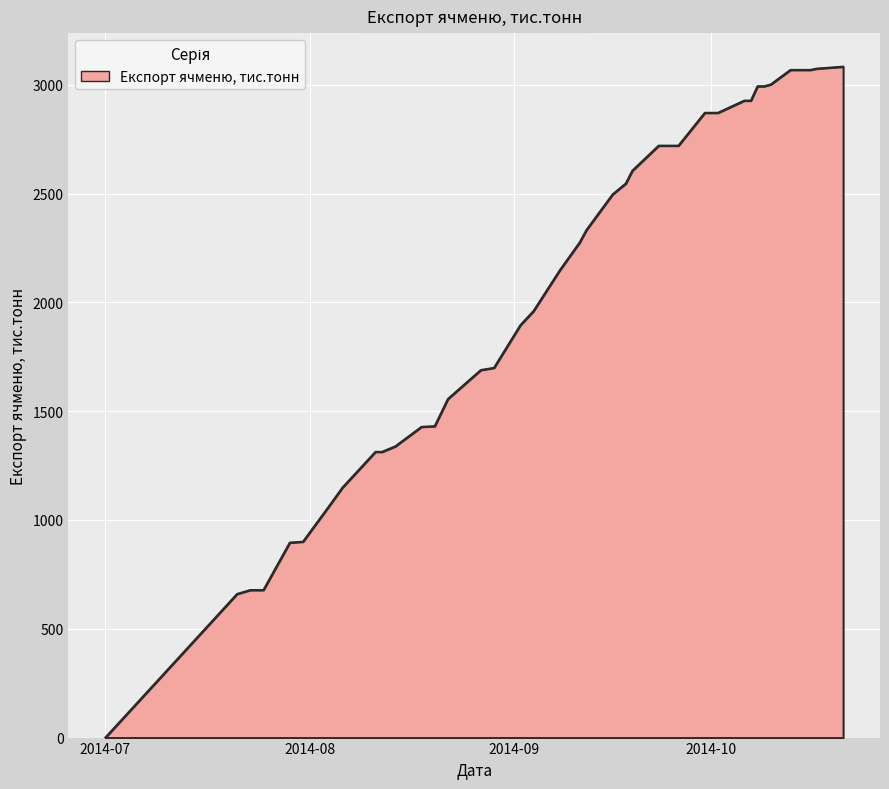

What is the greatest value displayed?

3083